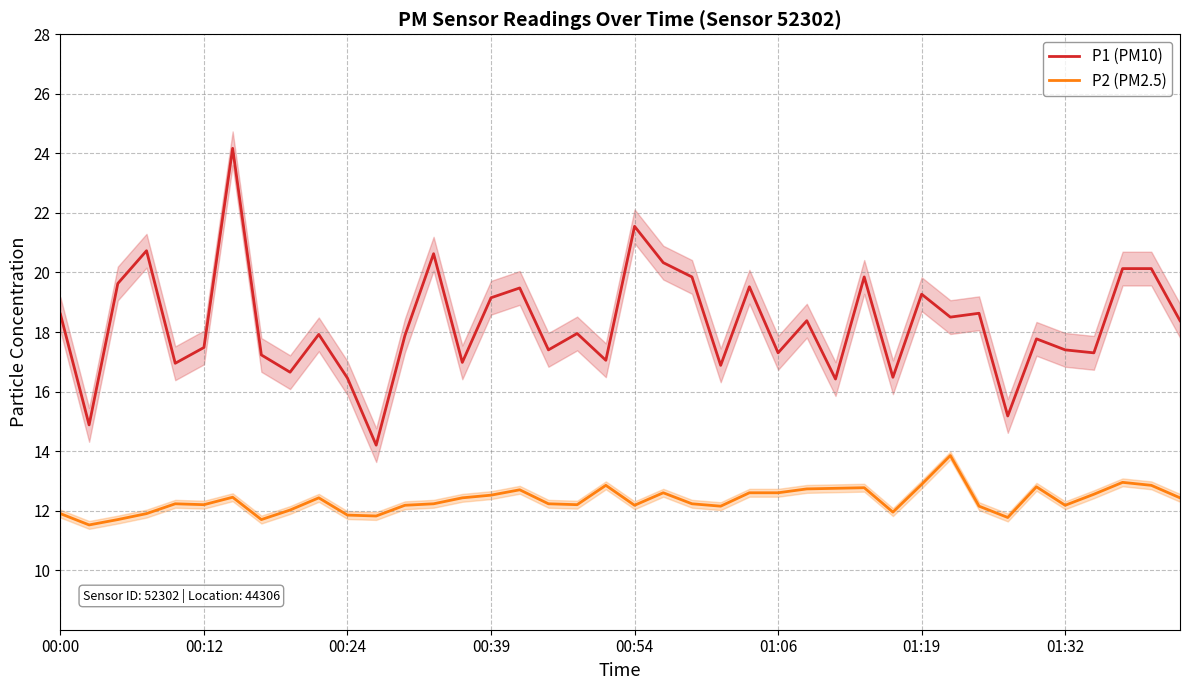

True or false: P1 (PM10) and P2 (PM2.5) cross at least once.

False